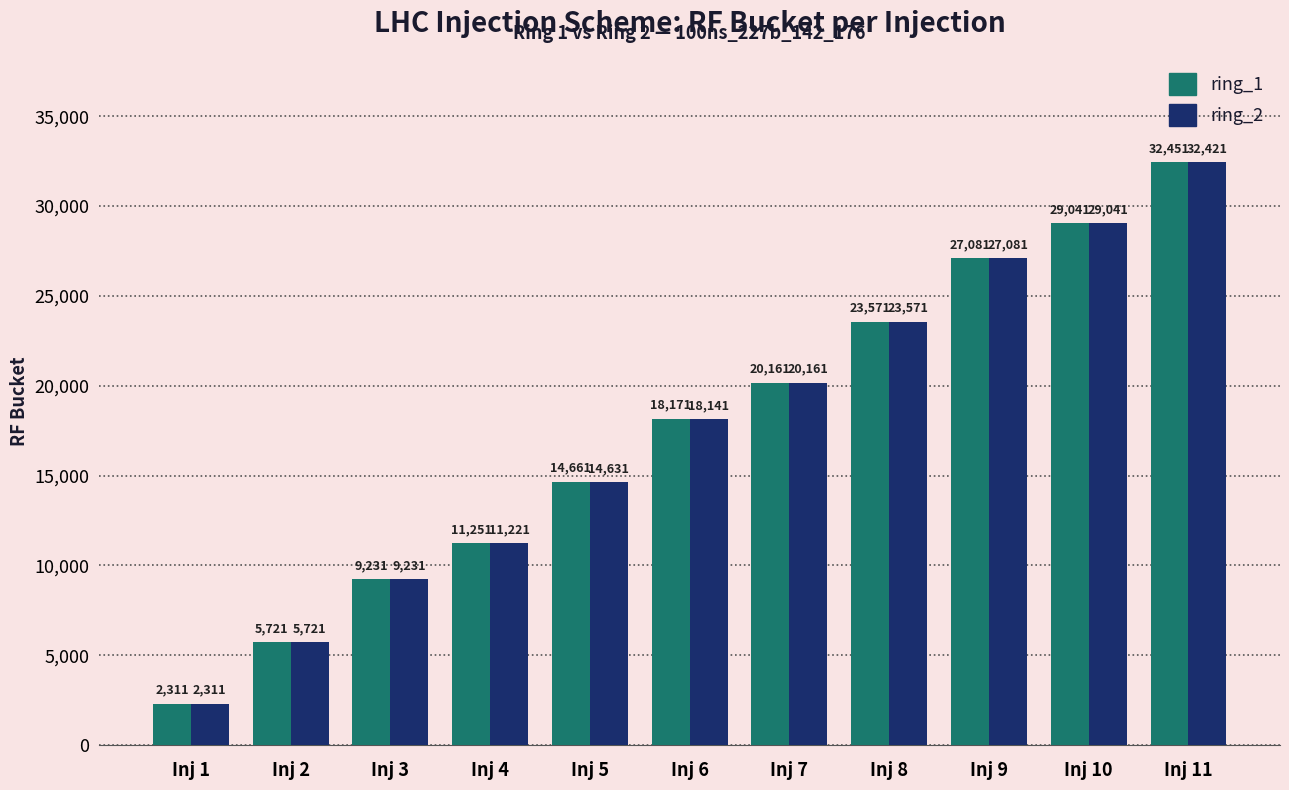

What is the value of the ring_2 bar at the 7th from the left?

20161